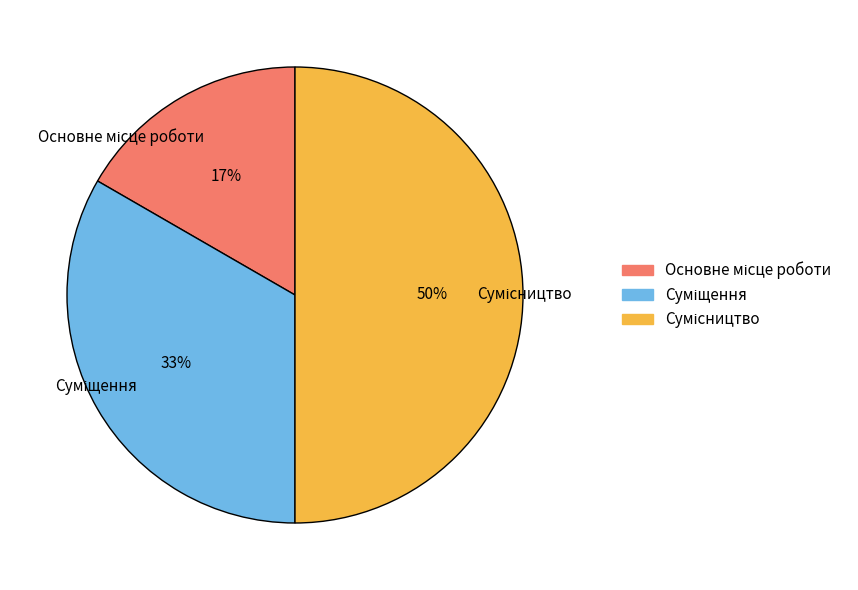

To the nearest percent, what is the average slice percentage?

33%